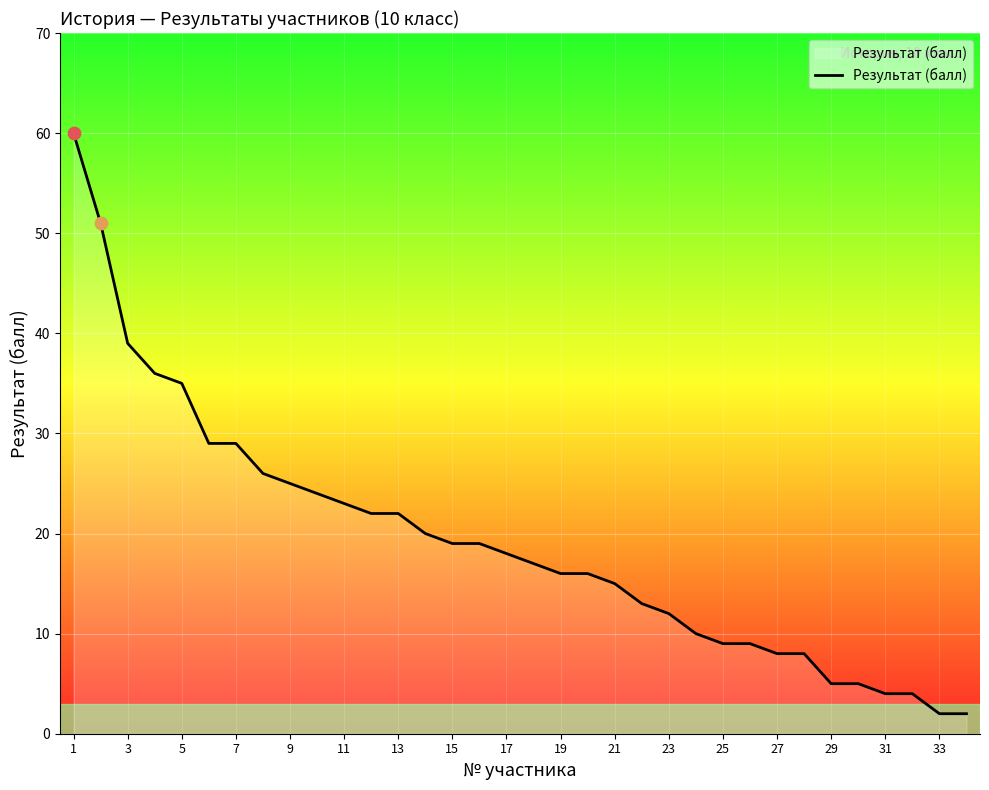

What is the maximum value shown in the chart?

60